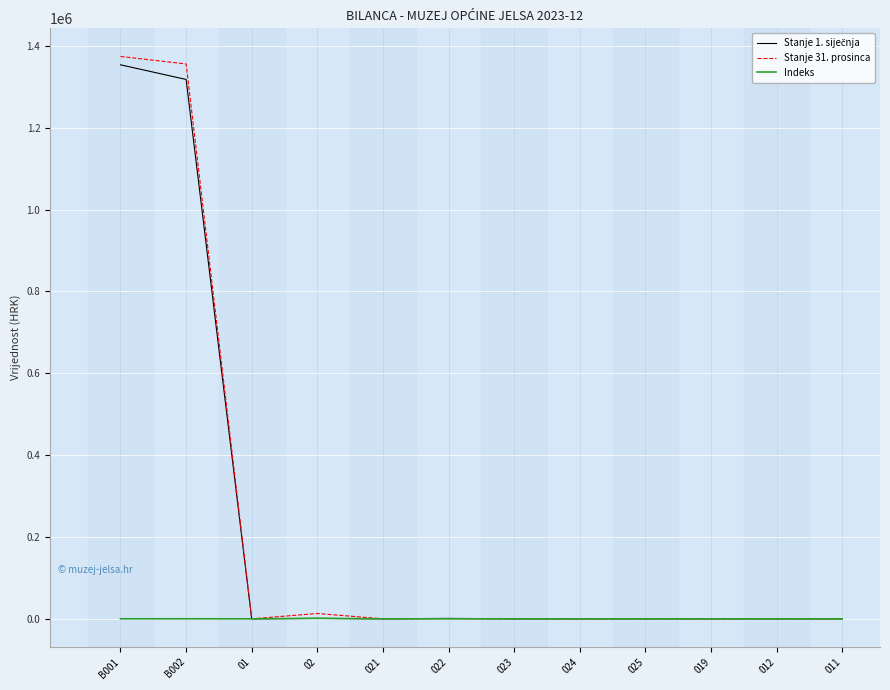

What is the greatest value displayed?

1374066.8